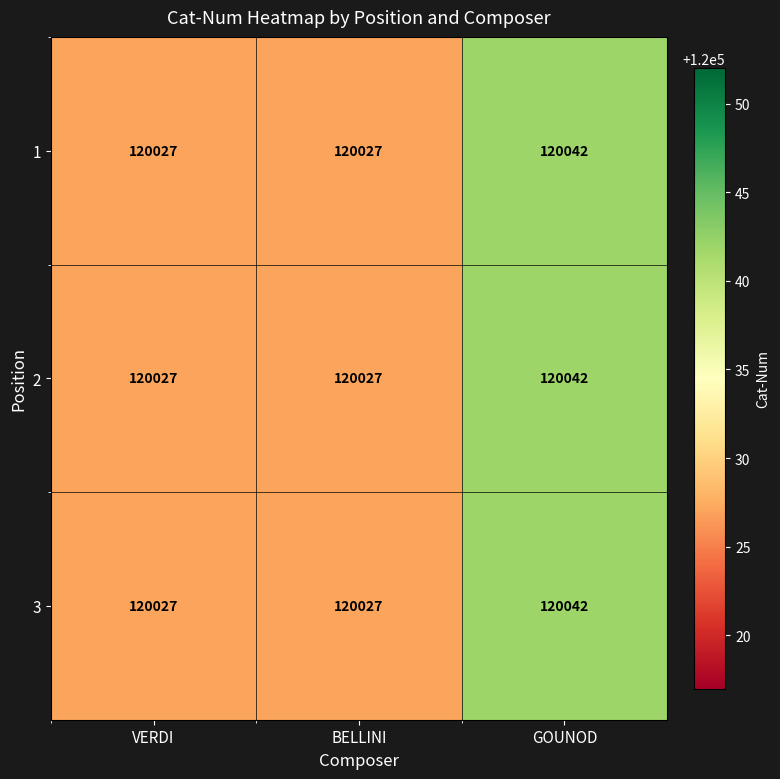

Reading left to right, what are all the values shown in this chart?

1: 120027	120027	120042
2: 120027	120027	120042
3: 120027	120027	120042